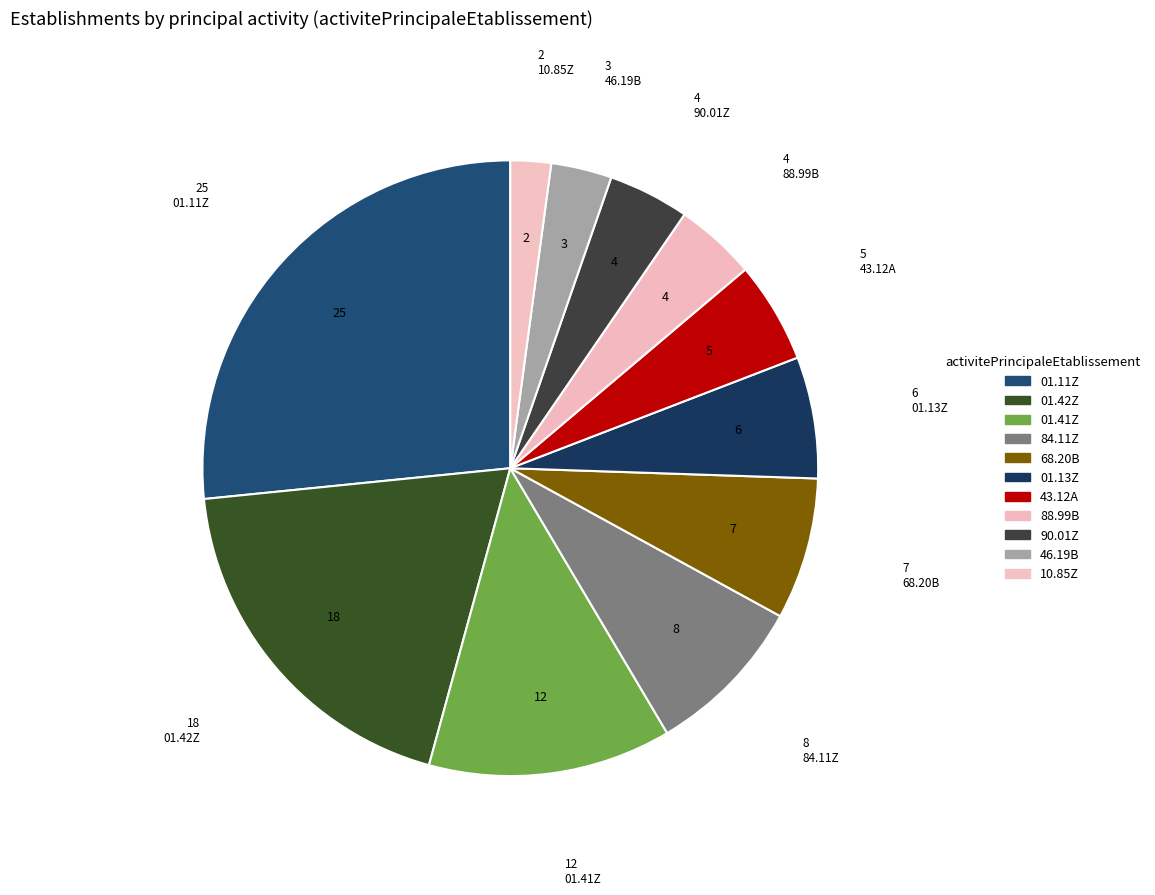

Which has a higher value, 43.12A or 01.42Z?

01.42Z